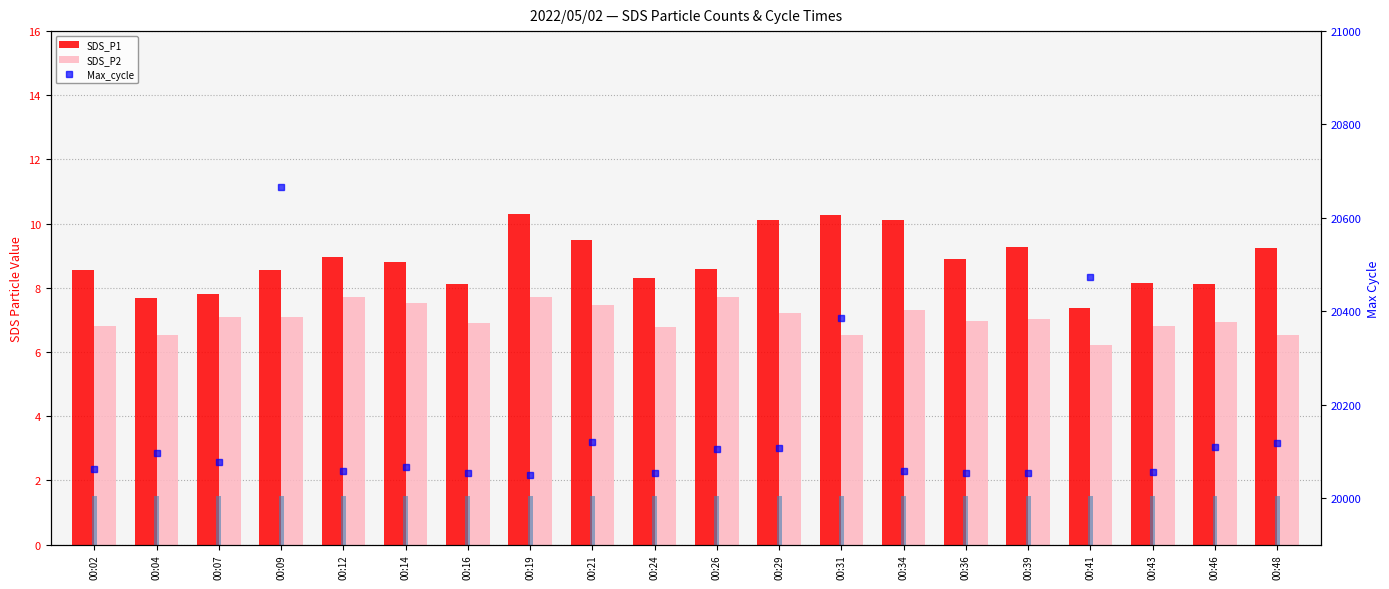

What is the difference between the maximum and second lowest values in the SDS_P1 series?

2.6